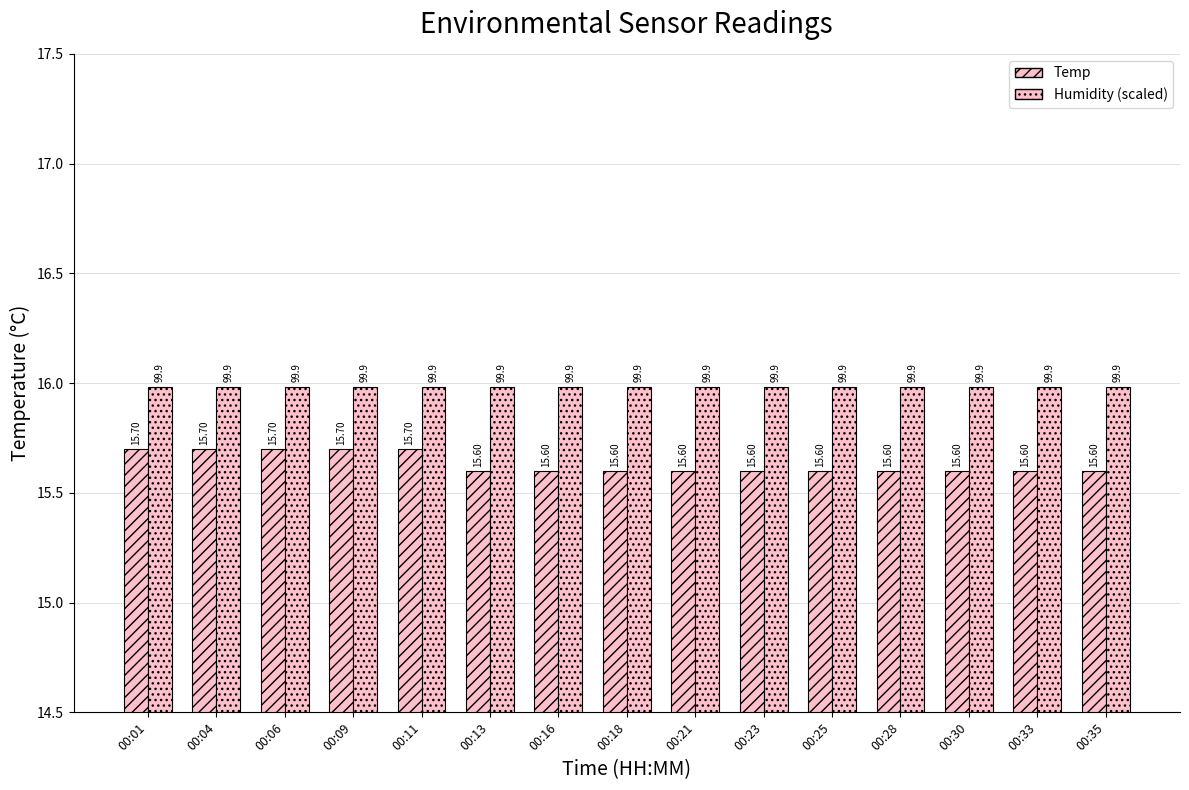

Reading left to right, transcribe all the data shown in this chart.

Temp: 15.7	15.7	15.7	15.7	15.7	15.6	15.6	15.6	15.6	15.6	15.6	15.6	15.6	15.6	15.6
Humidity (scaled): 16.0	16.0	16.0	16.0	16.0	16.0	16.0	16.0	16.0	16.0	16.0	16.0	16.0	16.0	16.0